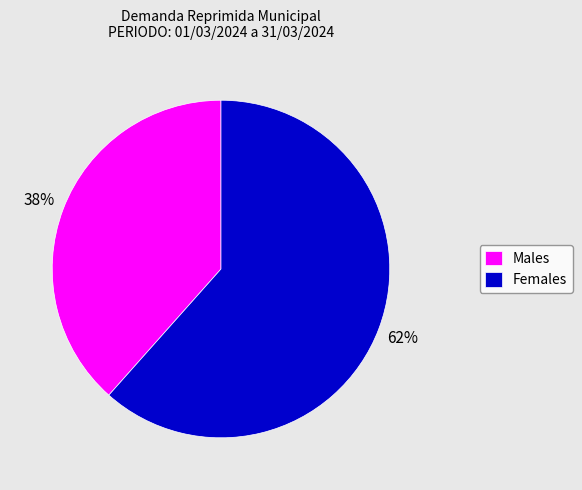

Is it true that Males is 24% of the pie?

False